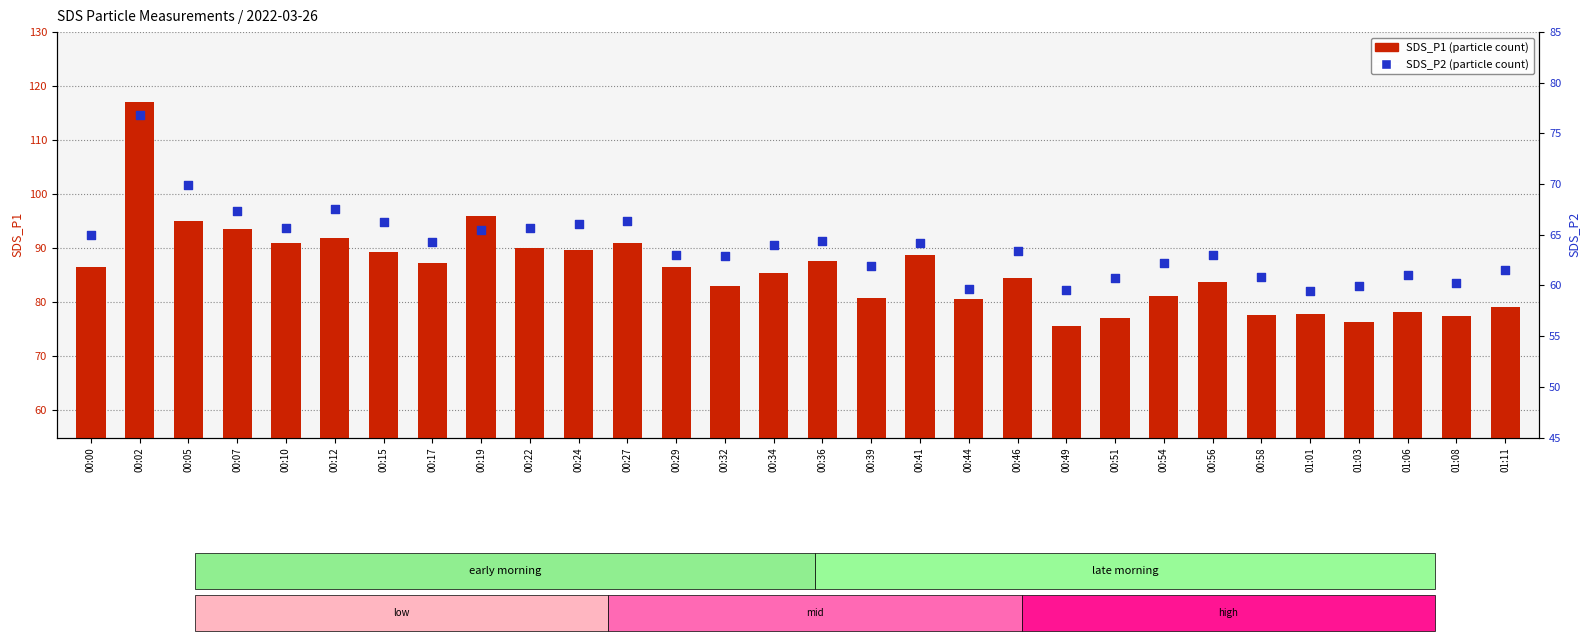

What are all the series names shown in the legend?

SDS_P1, SDS_P2